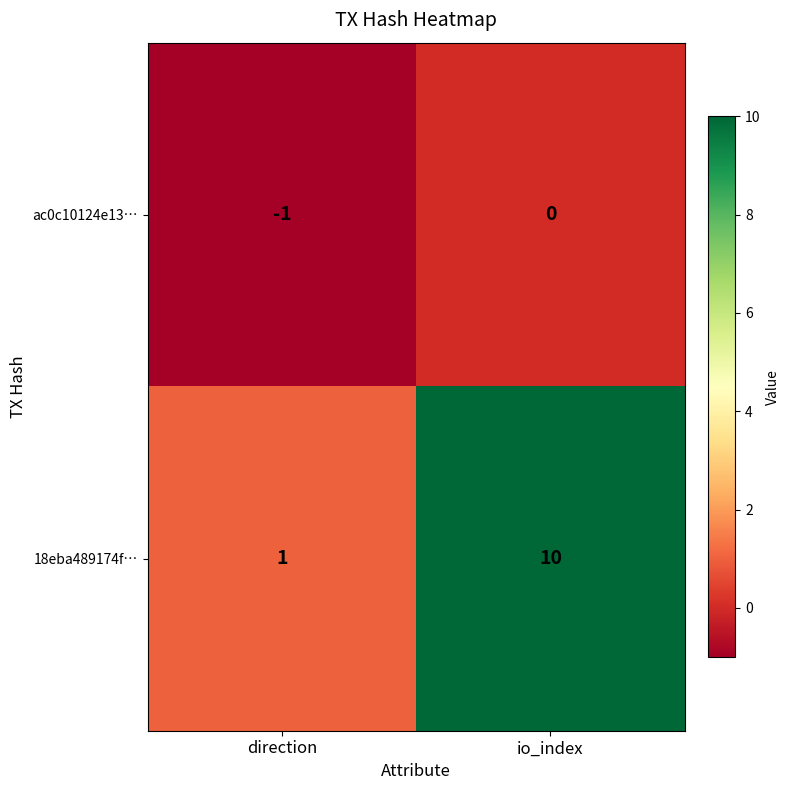

Which series has the largest range (max minus min)?

18eba489174f…